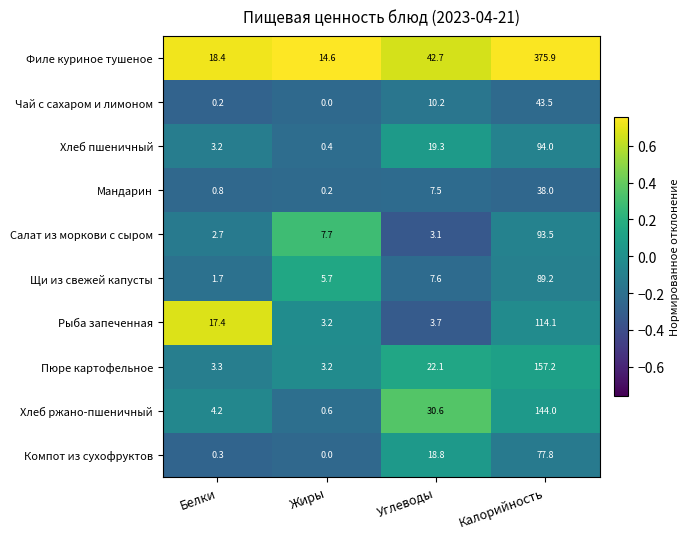

True or false: Филе куриное тушеное has a value of 6.4 at Белки.

False